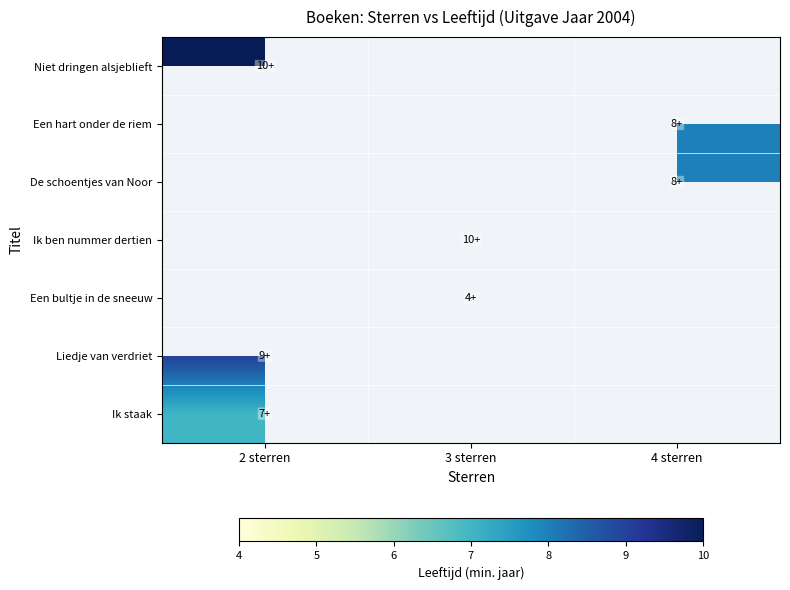

At how many categories does at least one series exceed 6?

3